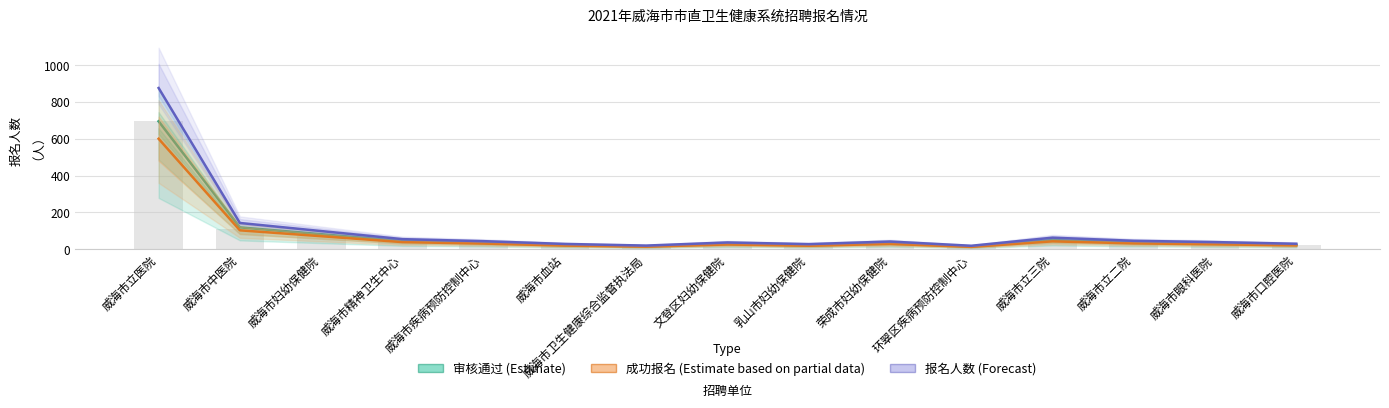

Reading right to left, extract all data points from this chart.

审核通过 (Estimate): 23	30	36	49	14	33	21	29	15	22	35	44	81	118	695
成功报名 (Estimate based on partial data): 20	26	31	42	12	28	18	25	13	19	30	38	70	102	600
报名人数 (Forecast): 29	38	45	62	18	41	27	36	19	28	43	54	98	142	876